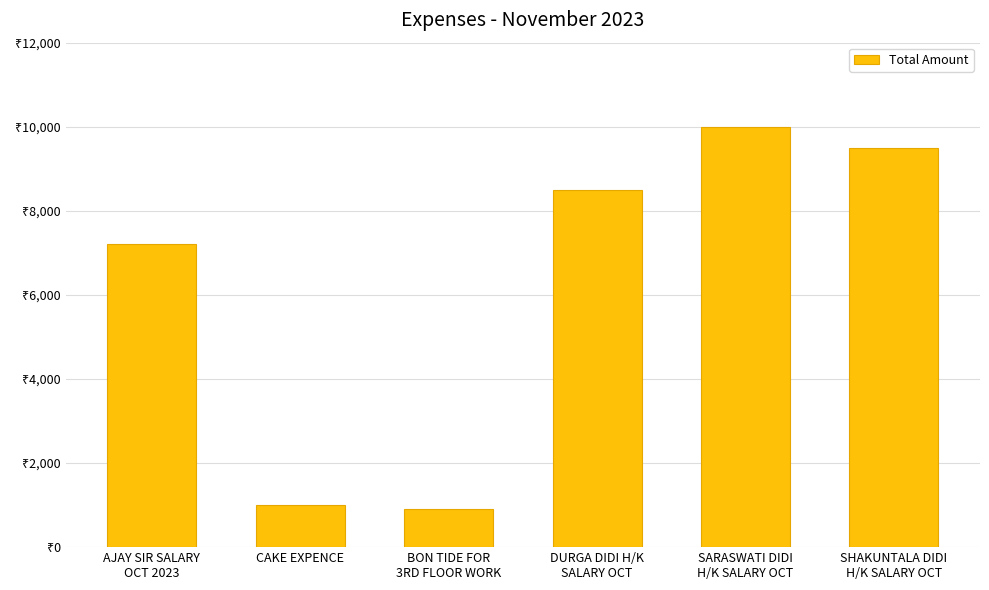

At which label is the value closest to 5450?

AJAY SIR SALARY
OCT 2023